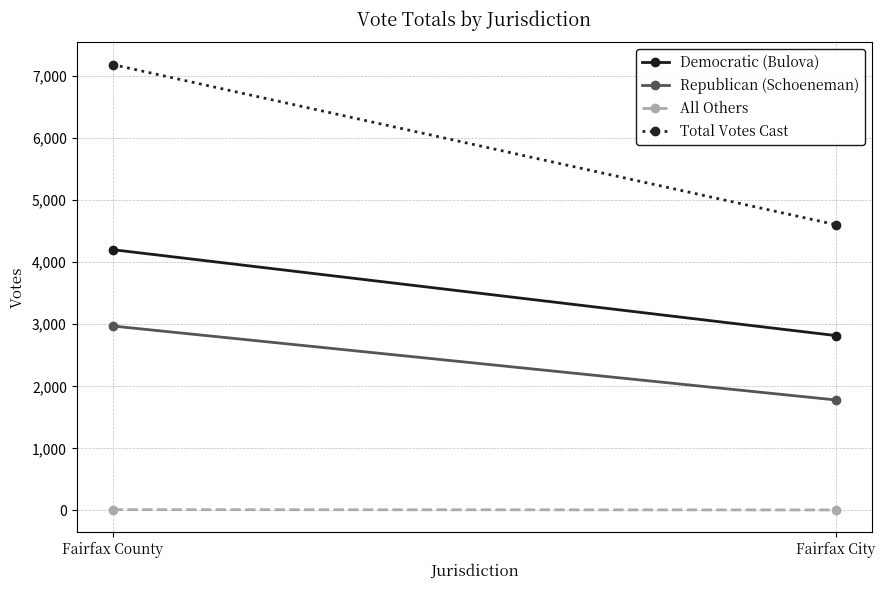

Is this an area chart (filled region under the line)?

No